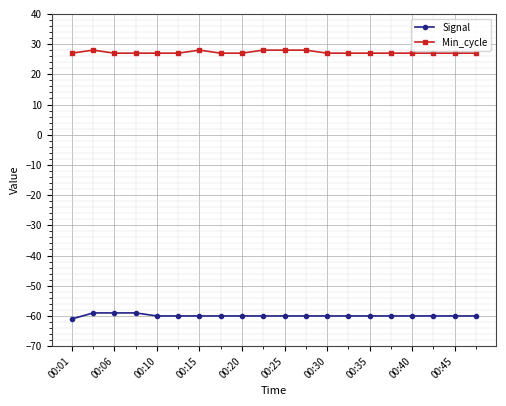

Which series has the widest spread of values?

Signal